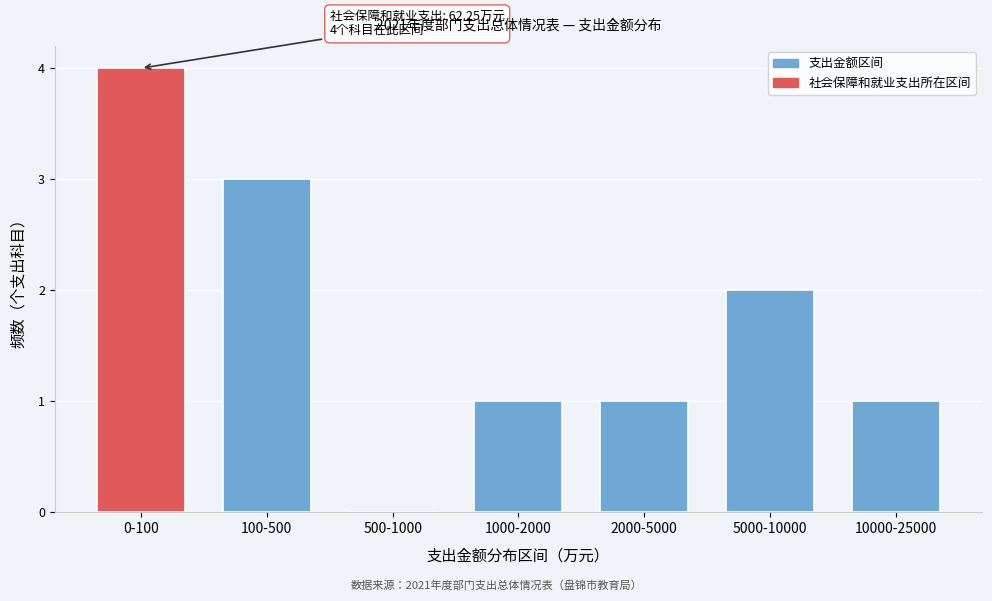

Reading left to right, what are all the values shown in this chart?

0-100=4	100-500=3	500-1000=0	1000-2000=1	2000-5000=1	5000-10000=2	10000-25000=1